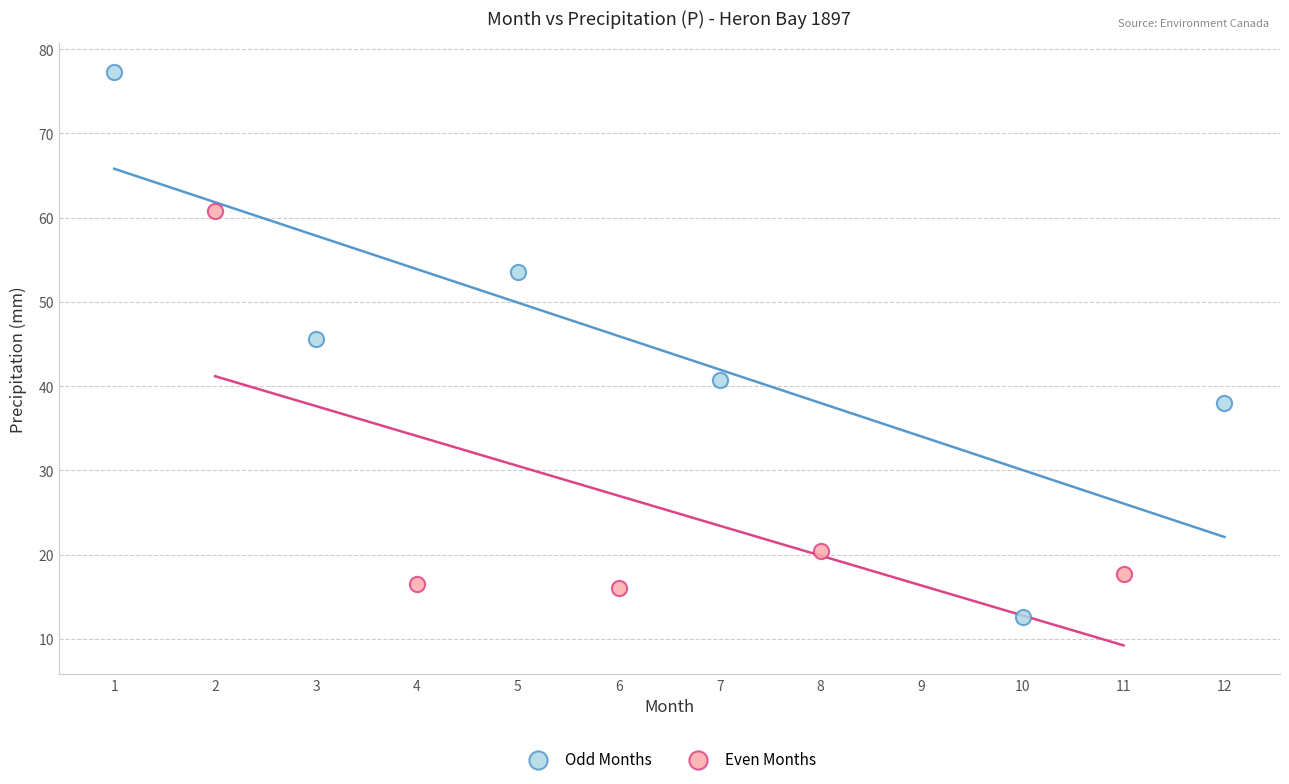

Which series contains the highest Y value?

Odd Months